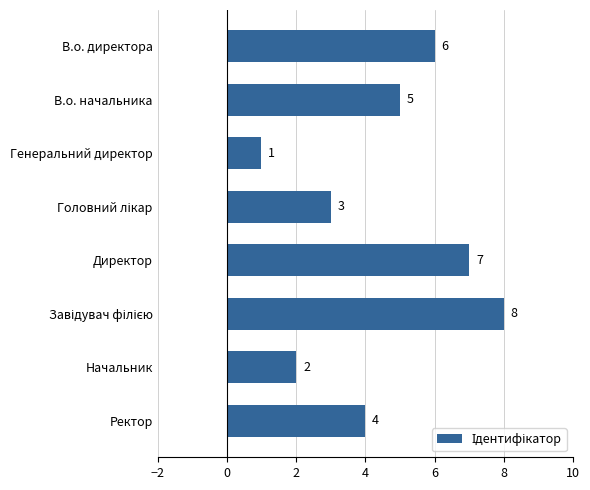

What is the label of the 3rd bar from the top?

Генеральний директор